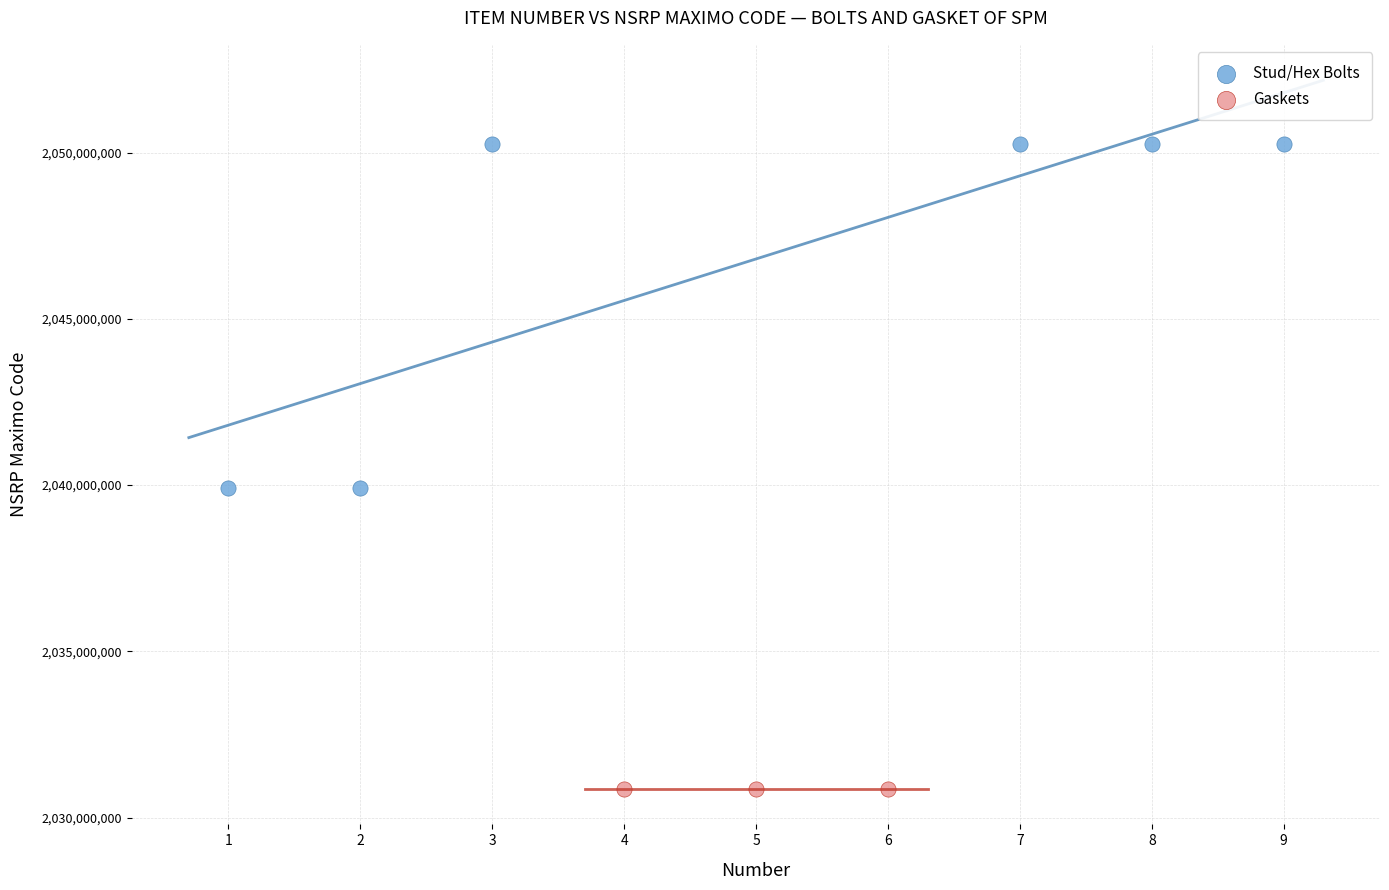

Which series contains the highest Y value?

Stud/Hex Bolts